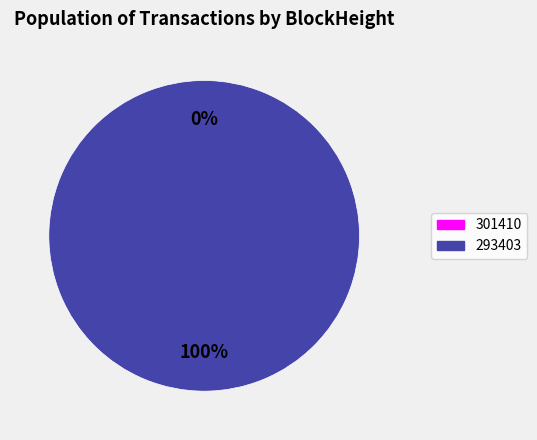

Count the number of slices in the pie.

2